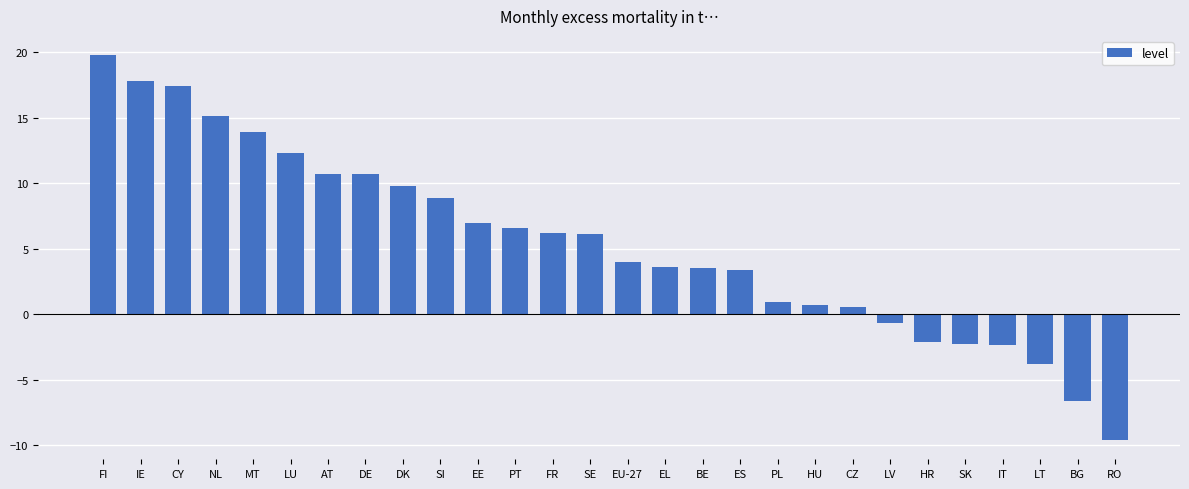

What is the greatest value displayed?

19.8